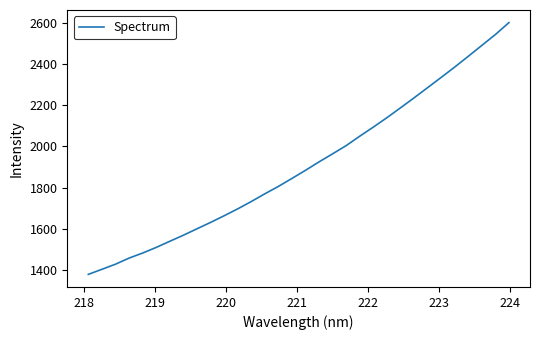

What is the greatest value displayed?

2602.6